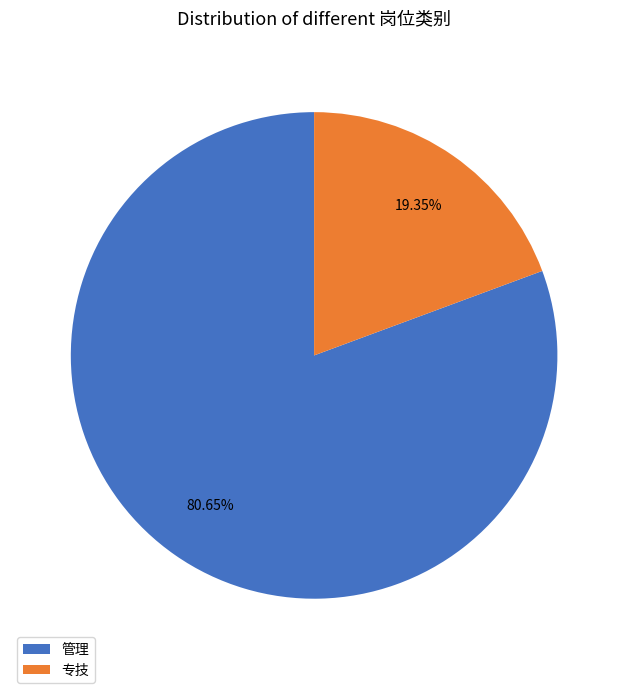

What is the largest slice in the pie chart?

管理